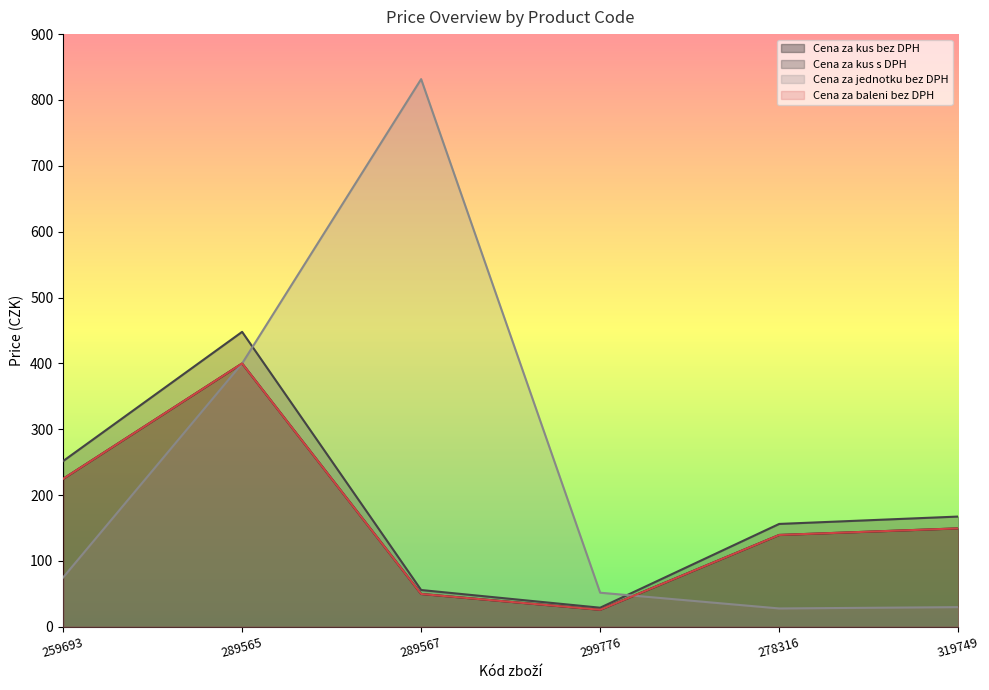

Is it true that Cena za baleni bez DPH equals 49.9 at 289567?

True